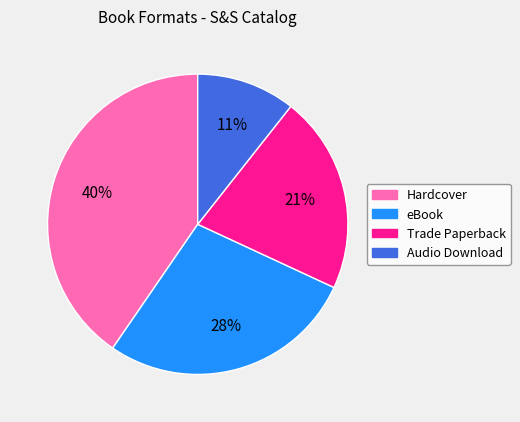

True or false: eBook accounts for 28% of the total.

True